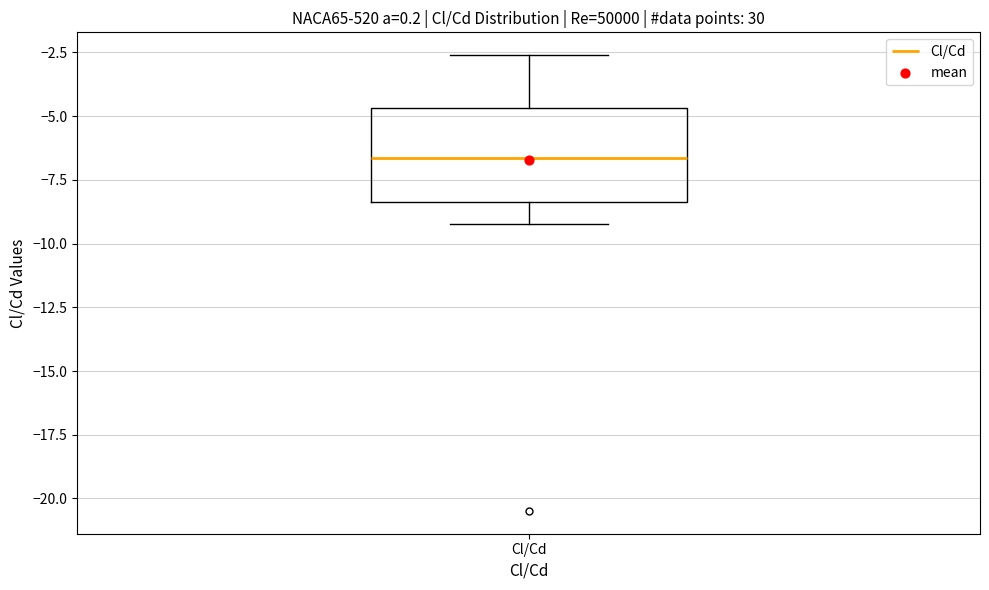

Transcribe this box plot: give where the median line is, the range the box spans, and where the two whiskers end, as read against the y-axis. The values are not printed on the chart, so give them approximately, as read against the axis.

median -6.5, box -8.5 to -4.5, whiskers -9.0 to -2.5